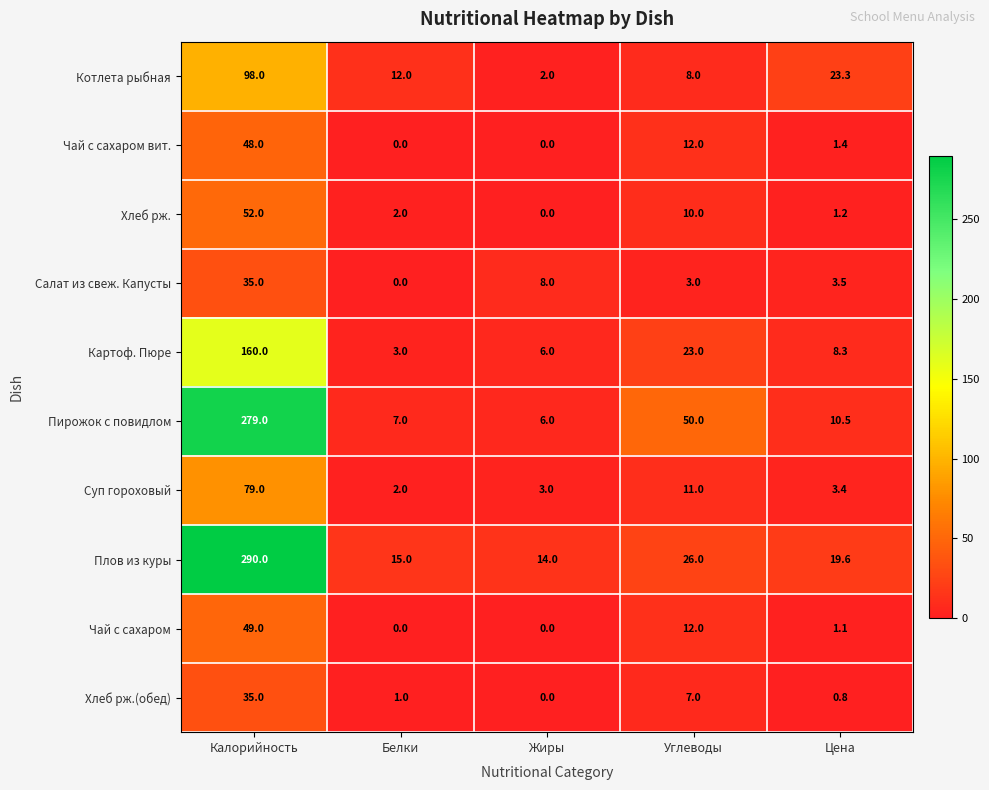

What is the difference between the highest and lowest values at Белки?

15.0